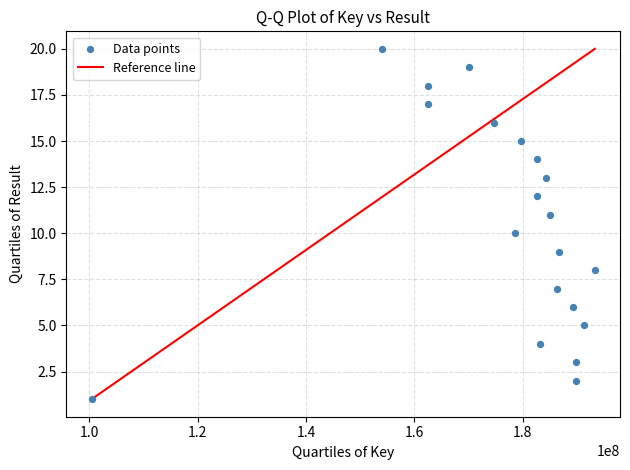

What is the range of X values (max minus min)?

92918937